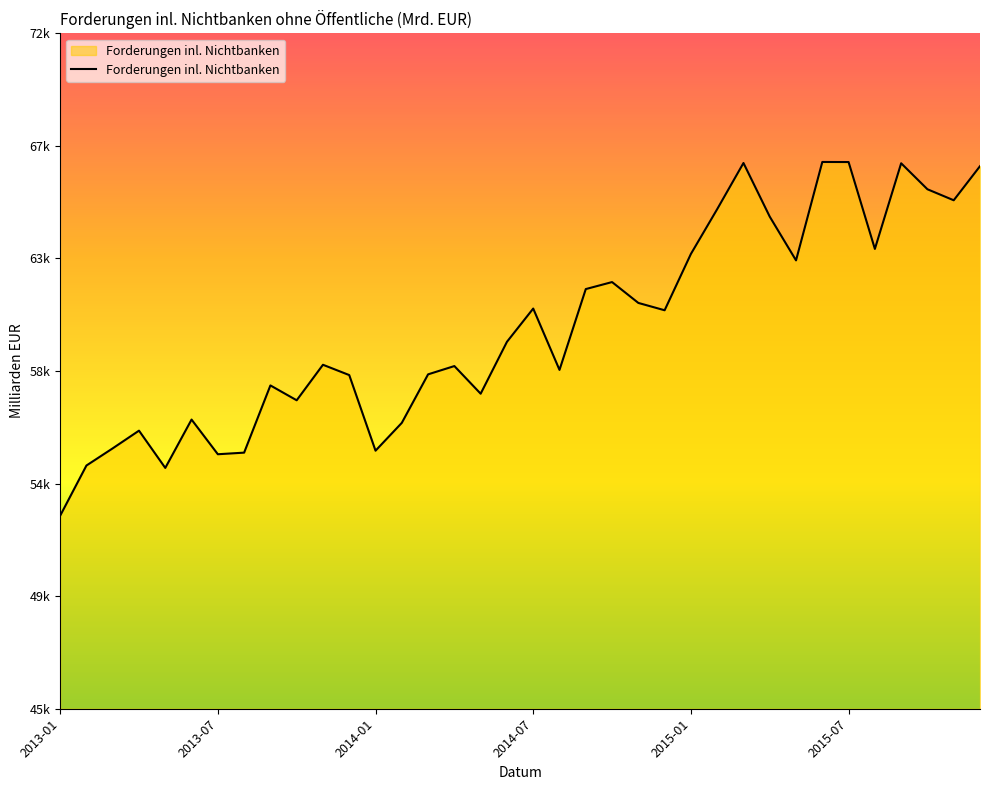

Is this an area chart (filled region under the line)?

Yes